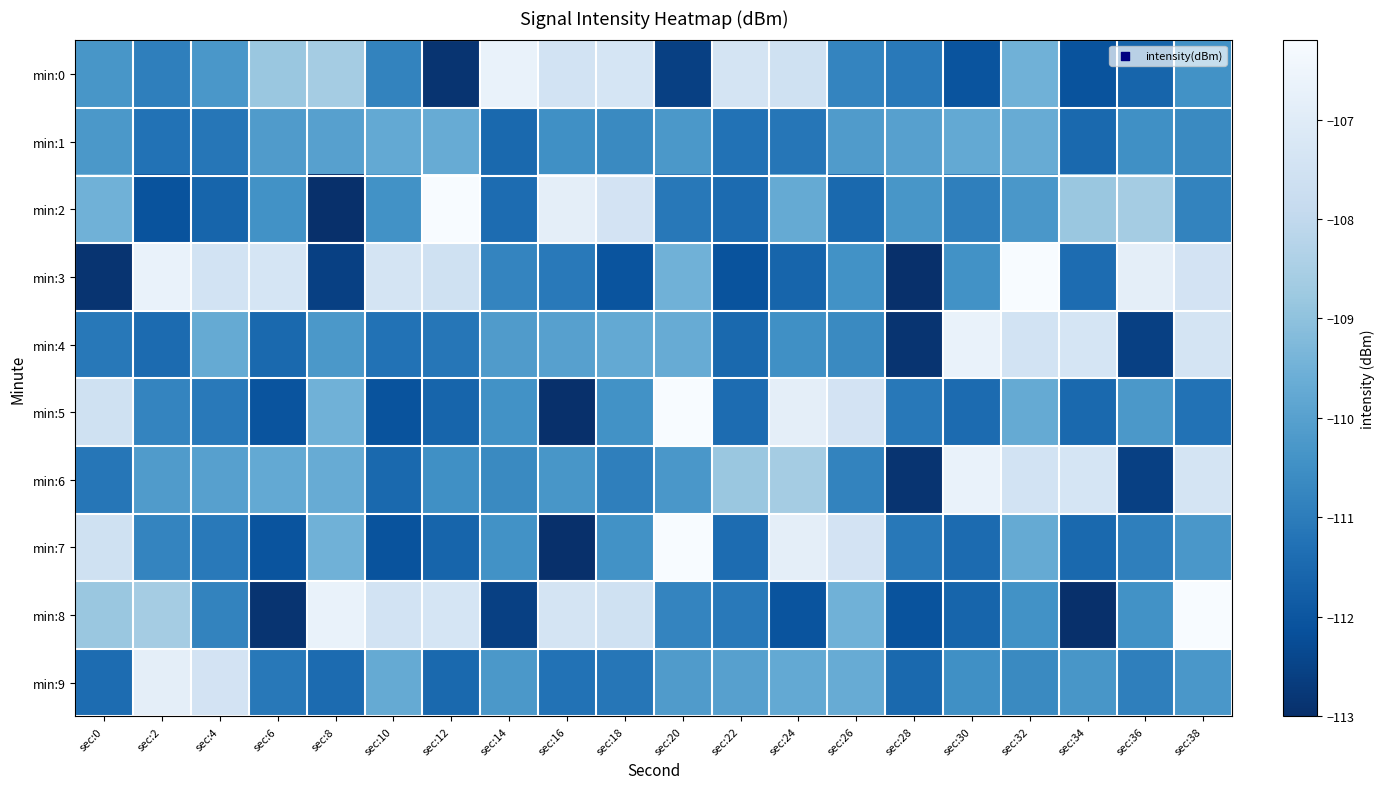

Between sec:26 and sec:32, which series saw the biggest shift?

min:3